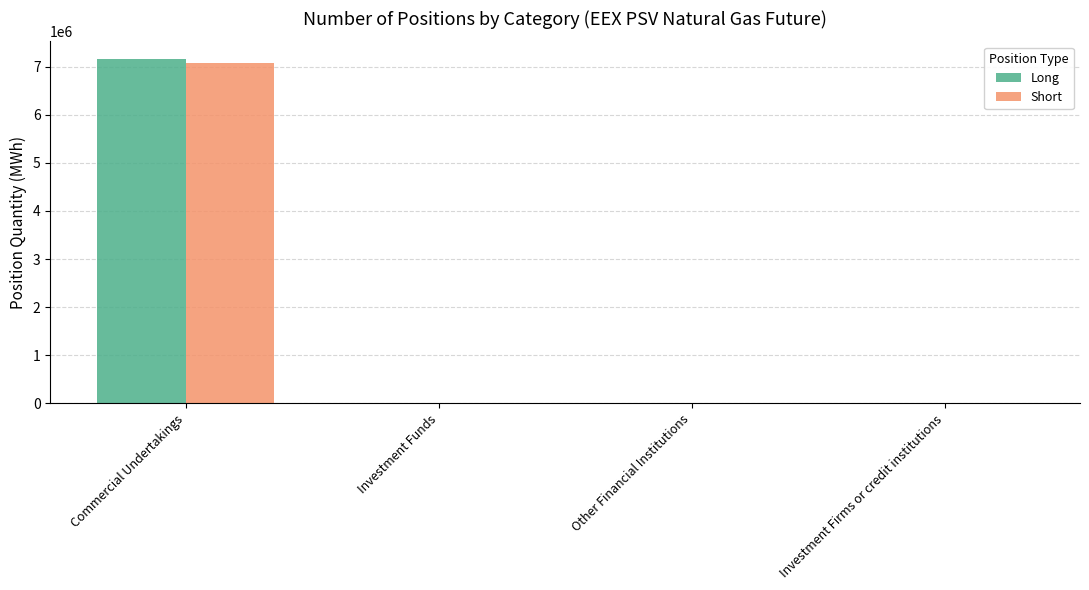

How many groups of bars are there?

4